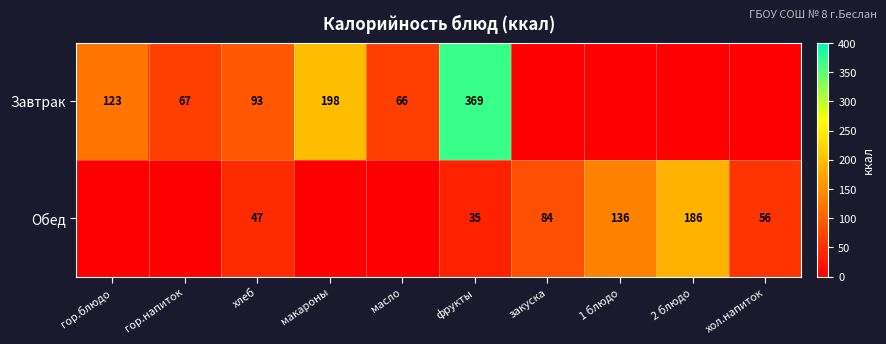

At how many categories does at least one series exceed 28?

10